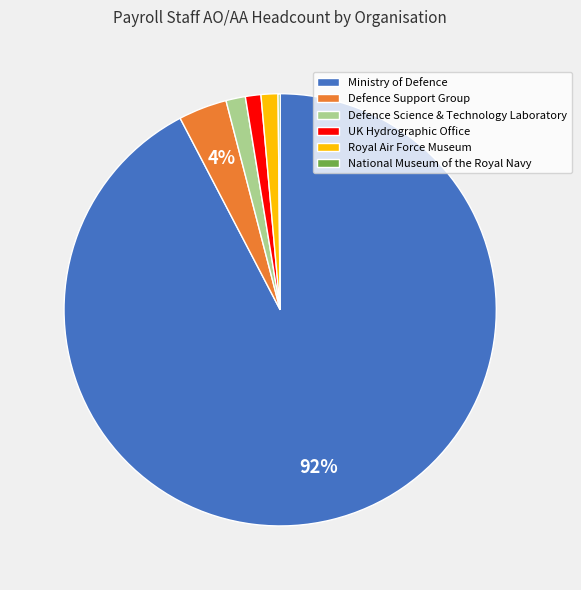

Which category has the biggest portion of the pie?

Ministry of Defence